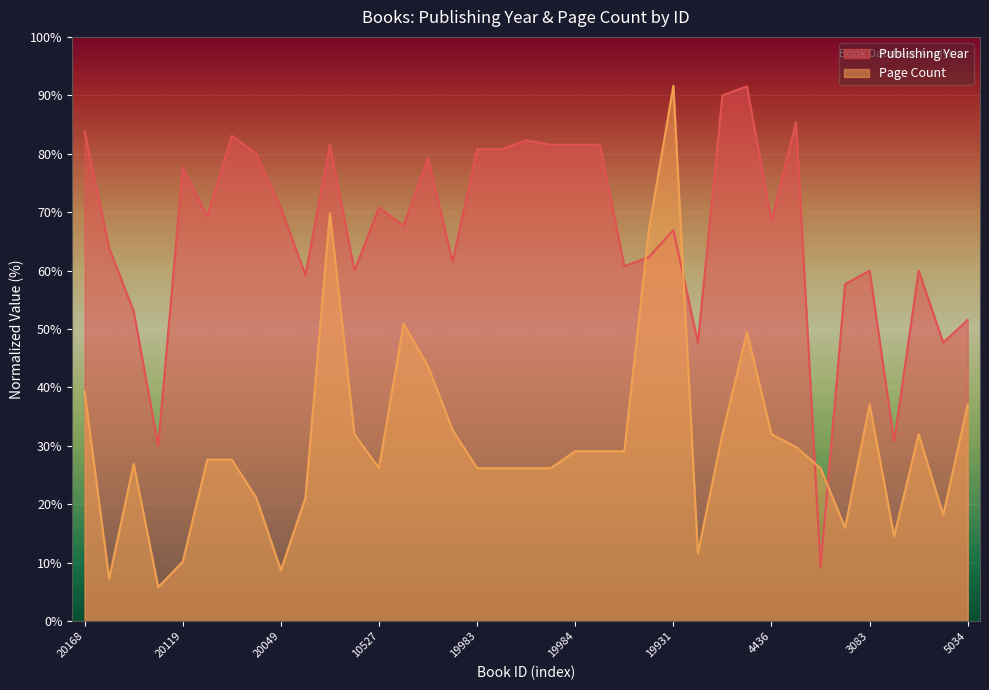

At which category is the sum across all series the highest?

19931